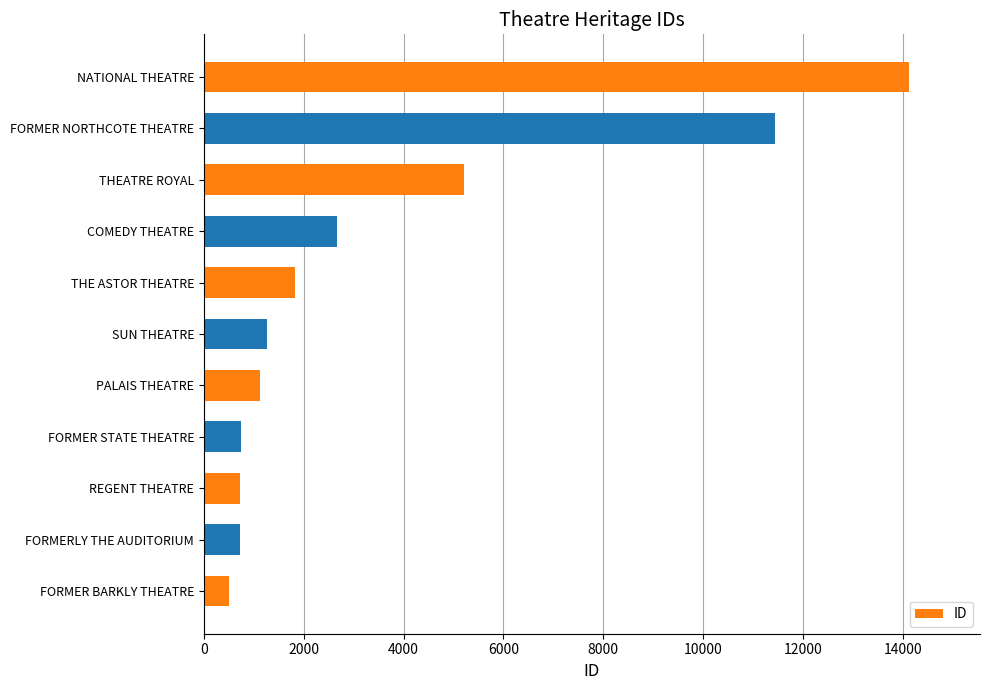

Count the number of categories in the chart.

11